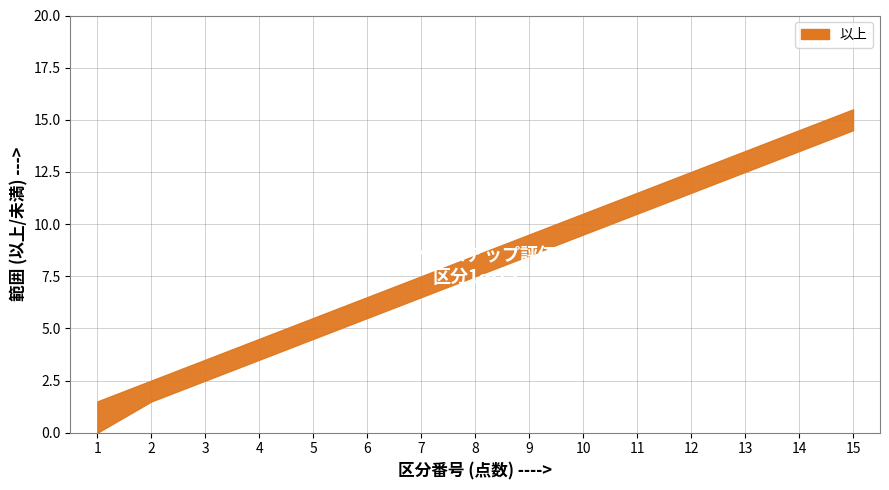

What is the difference between the highest and lowest values at 9?

1.0